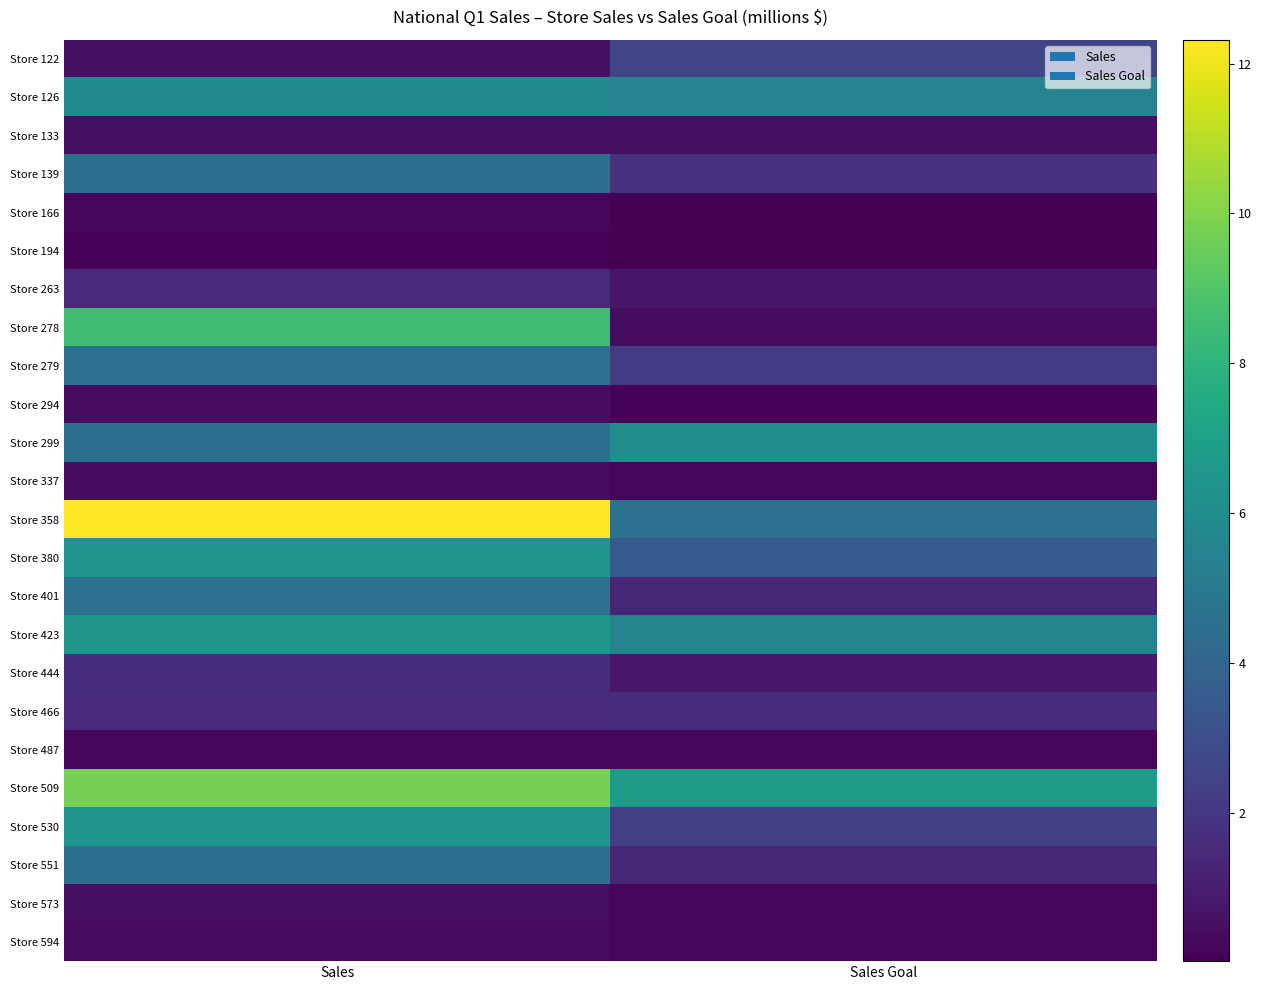

Count the number of categories in the chart.

2